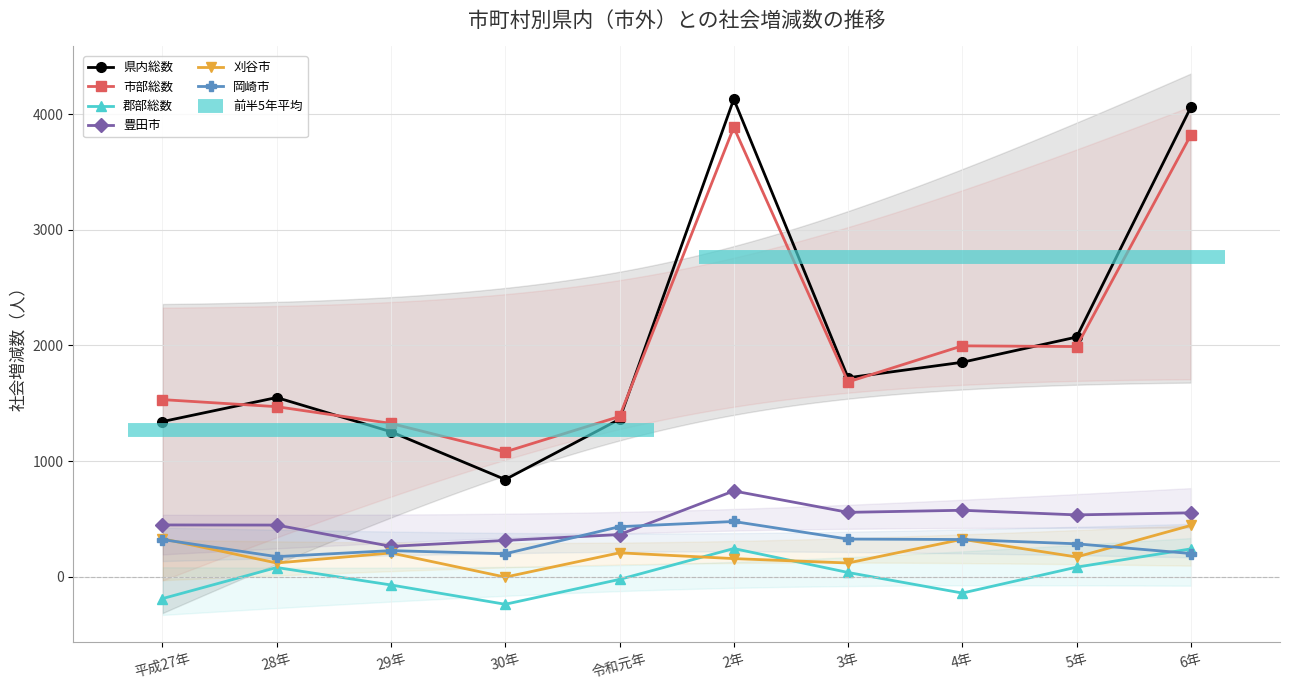

What is the value of the 市部総数 point at the 9th from the left?

1990